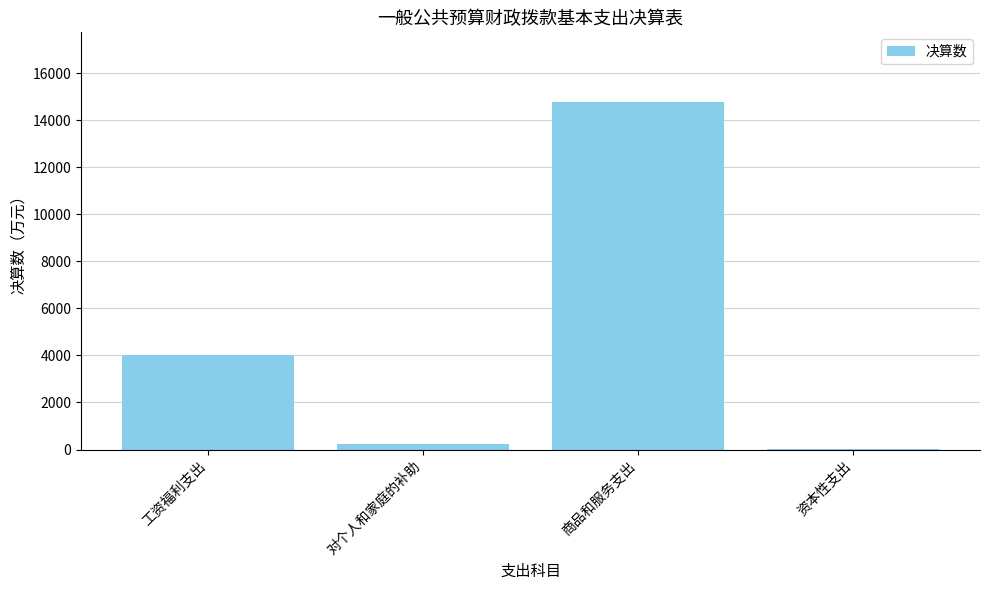

Is it true that the value at 对个人和家庭的补助 is 238.5?

True